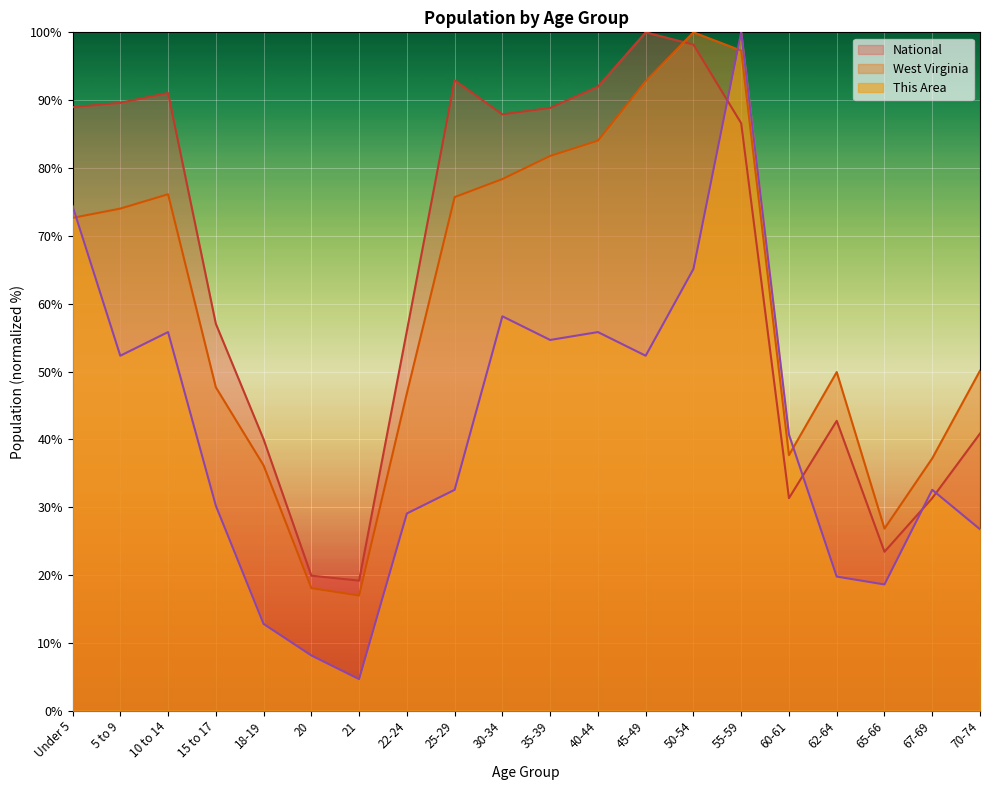

Which category has the highest value in the This Area series?

55-59